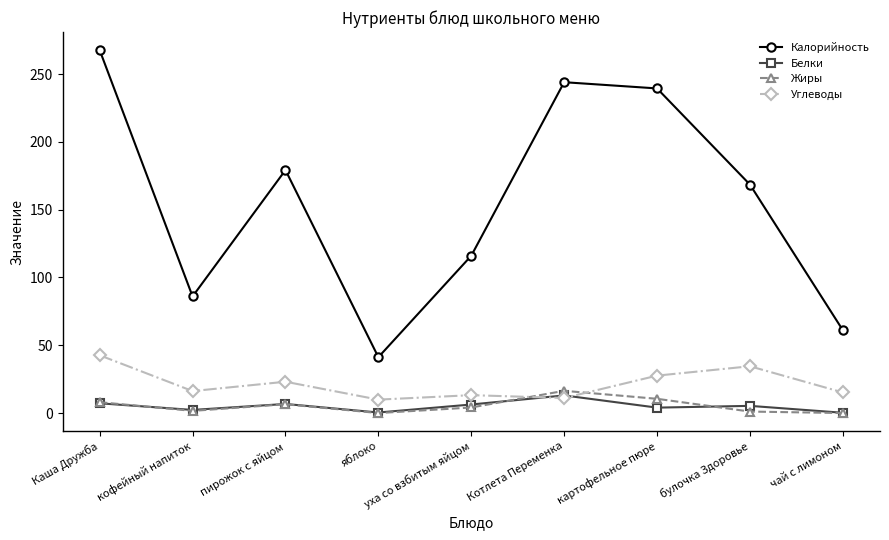

Which category has the highest value in the Жиры series?

Котлета Переменка